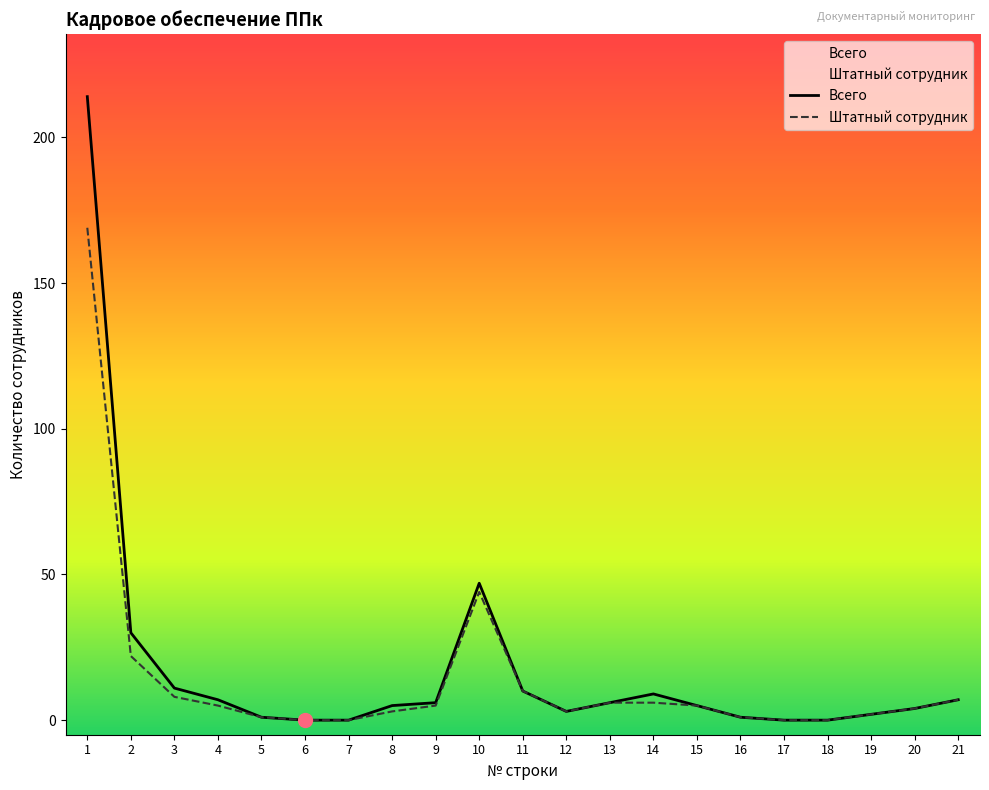

What is the value of the Всего point at the 21st from the left?

7